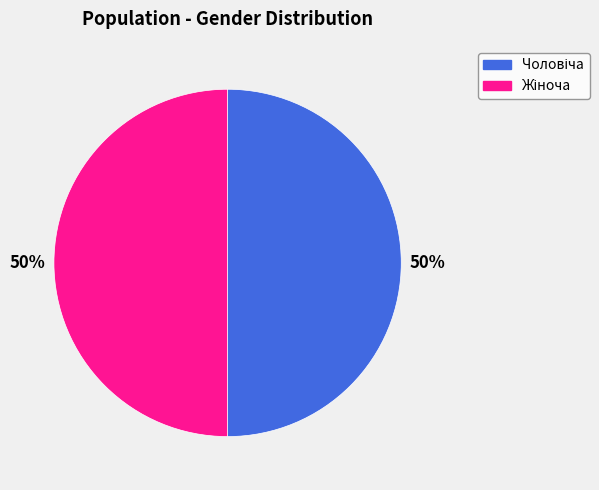

How many segments does this pie chart have?

2